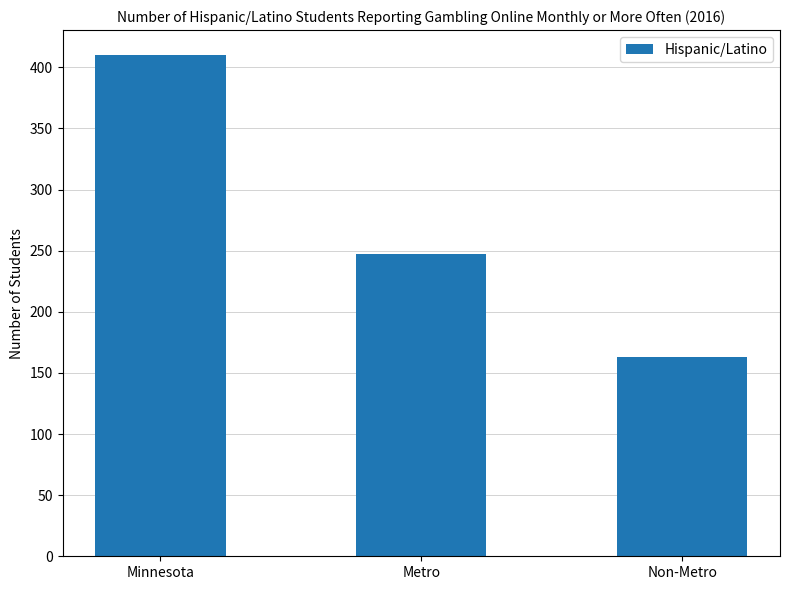

What is the label of the 2nd bar from the left?

Metro